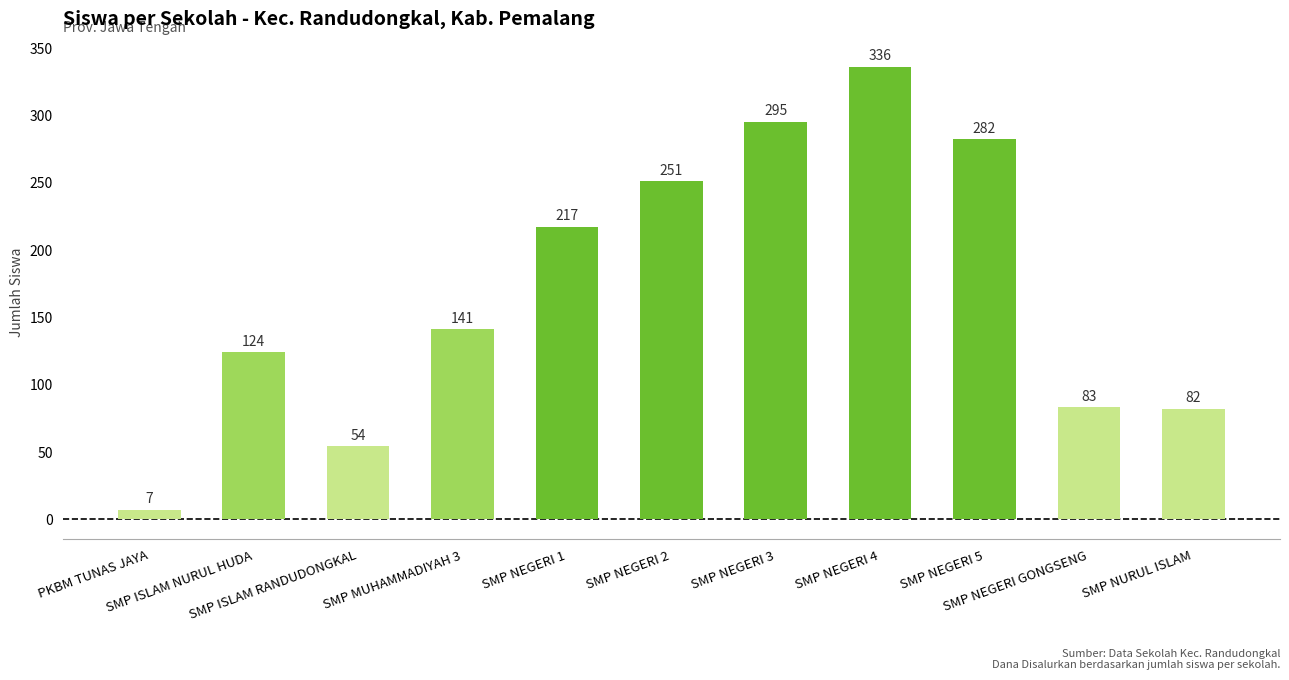

Are the bars horizontal?

No